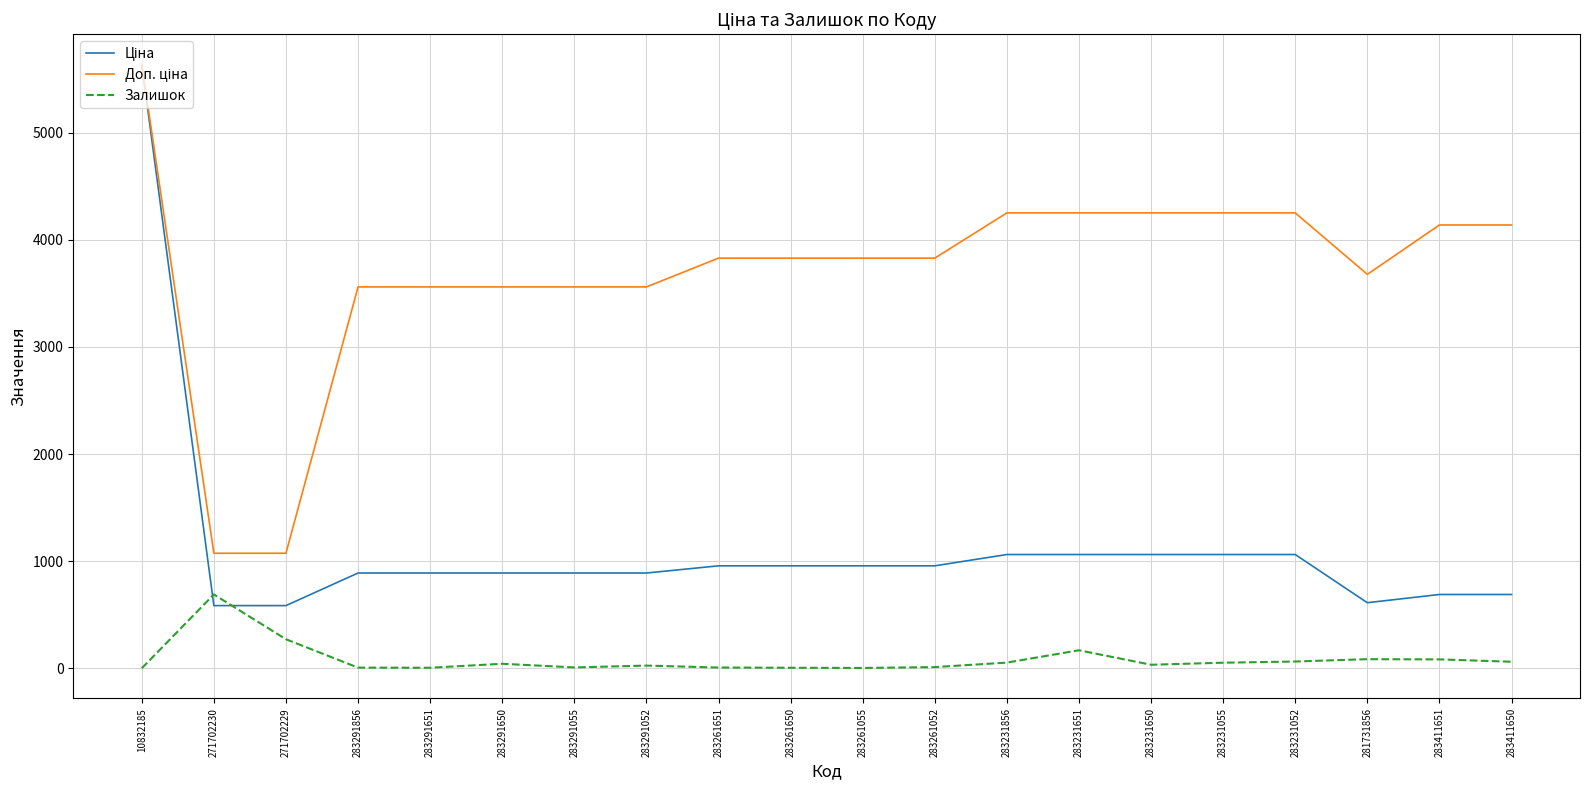

What position from the right is 283261055?

10